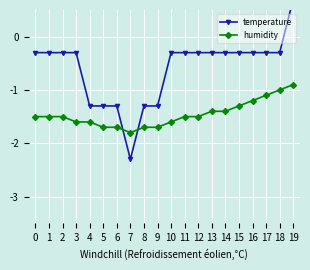

How many lines are shown in the chart?

2